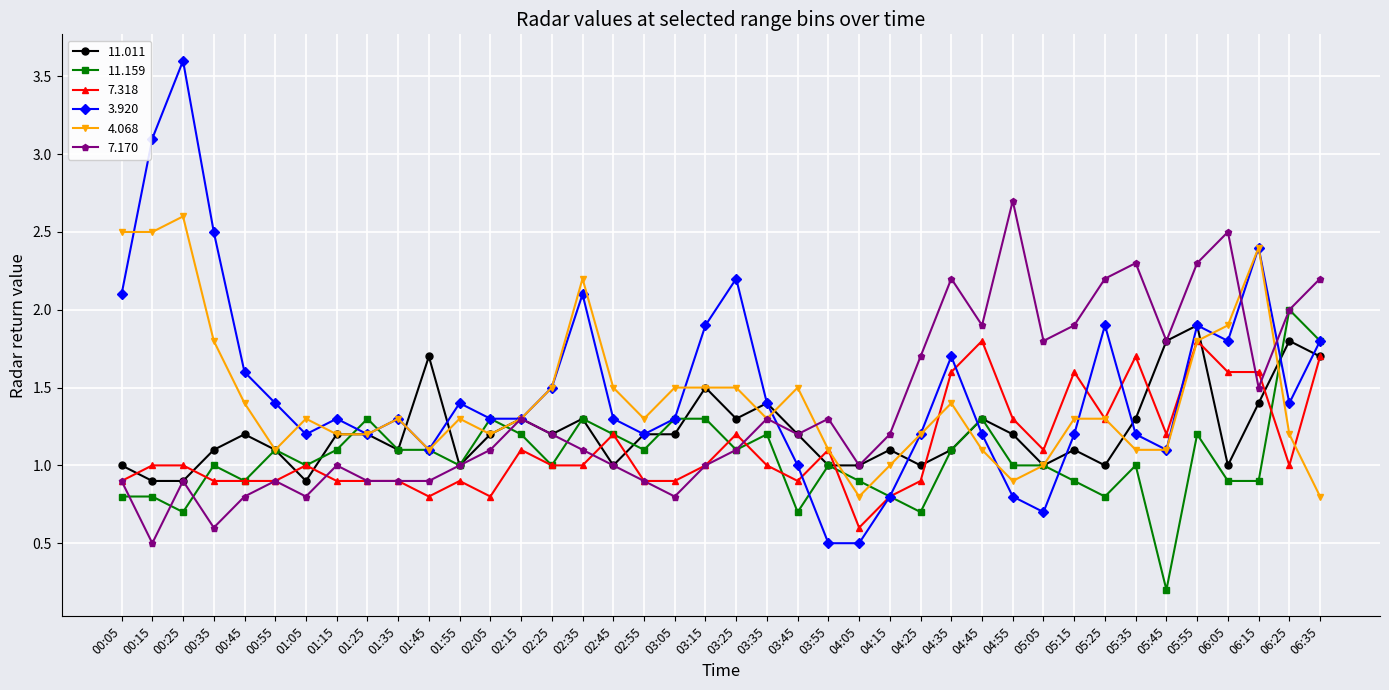

Between 00:05 and 01:25, which series saw the biggest shift?

4.068